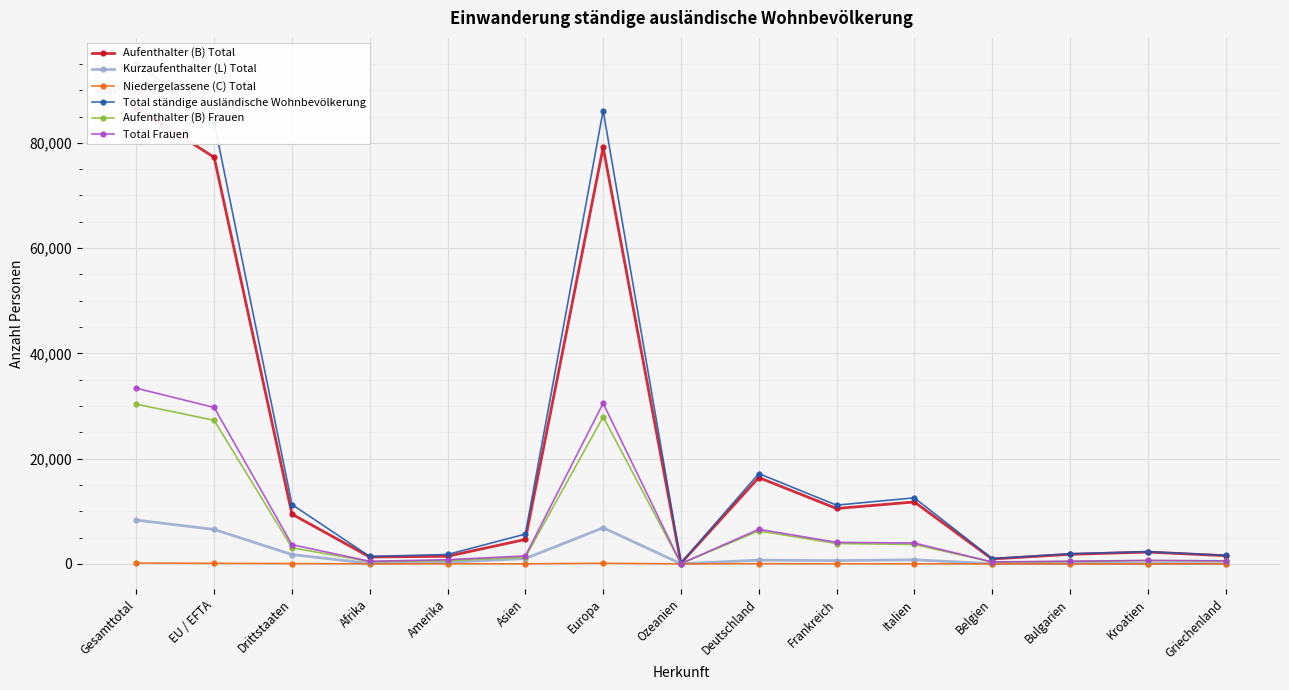

Rank the series by their maximum value, from lowest to highest.

Niedergelassene (C) Total, Kurzaufenthalter (L) Total, Aufenthalter (B) Frauen, Total Frauen, Aufenthalter (B) Total, Total ständige ausländische Wohnbevölkerung